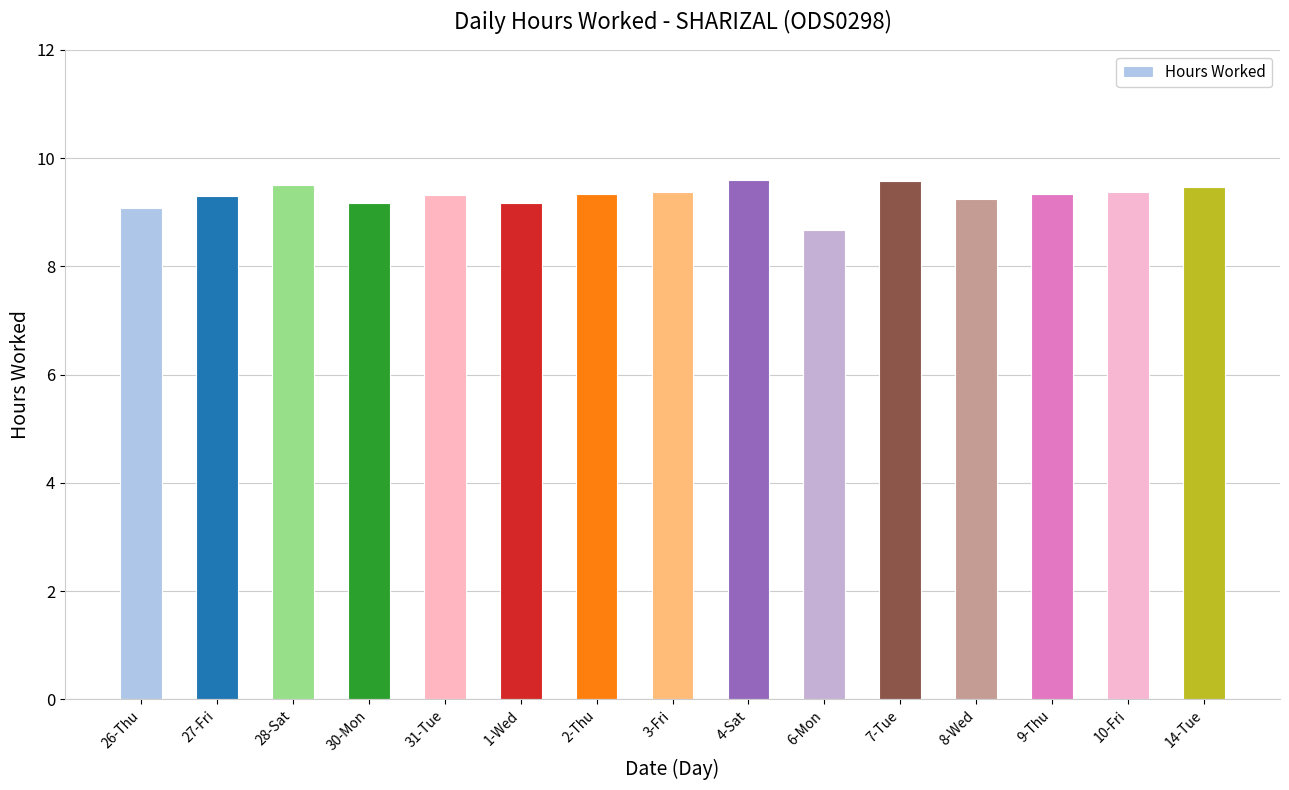

Is it true that the value at 7-Tue is 9.6?

True